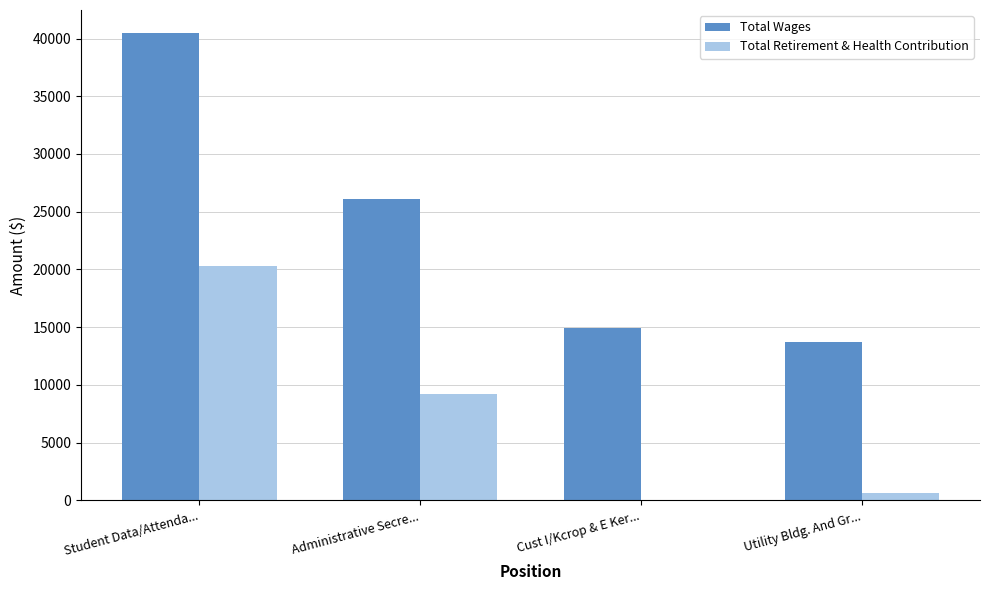

At which label is Total Retirement & Health Contribution closest to 10128?

Administrative Secre...